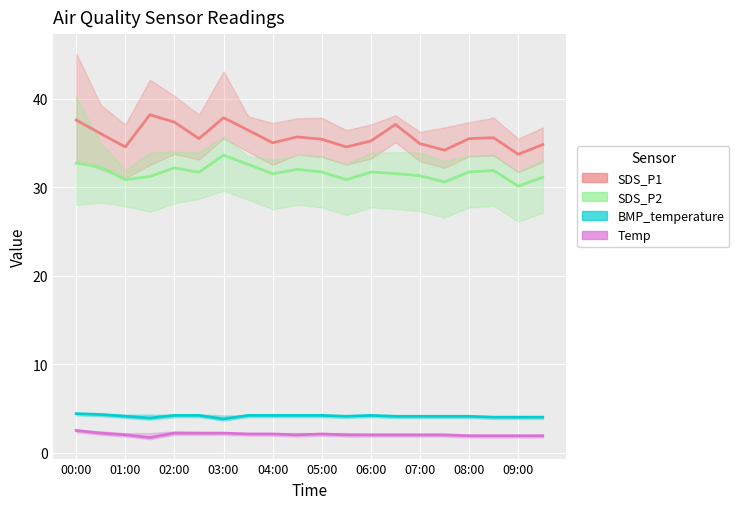

What is the difference between the highest and lowest values at 08:30?

33.7